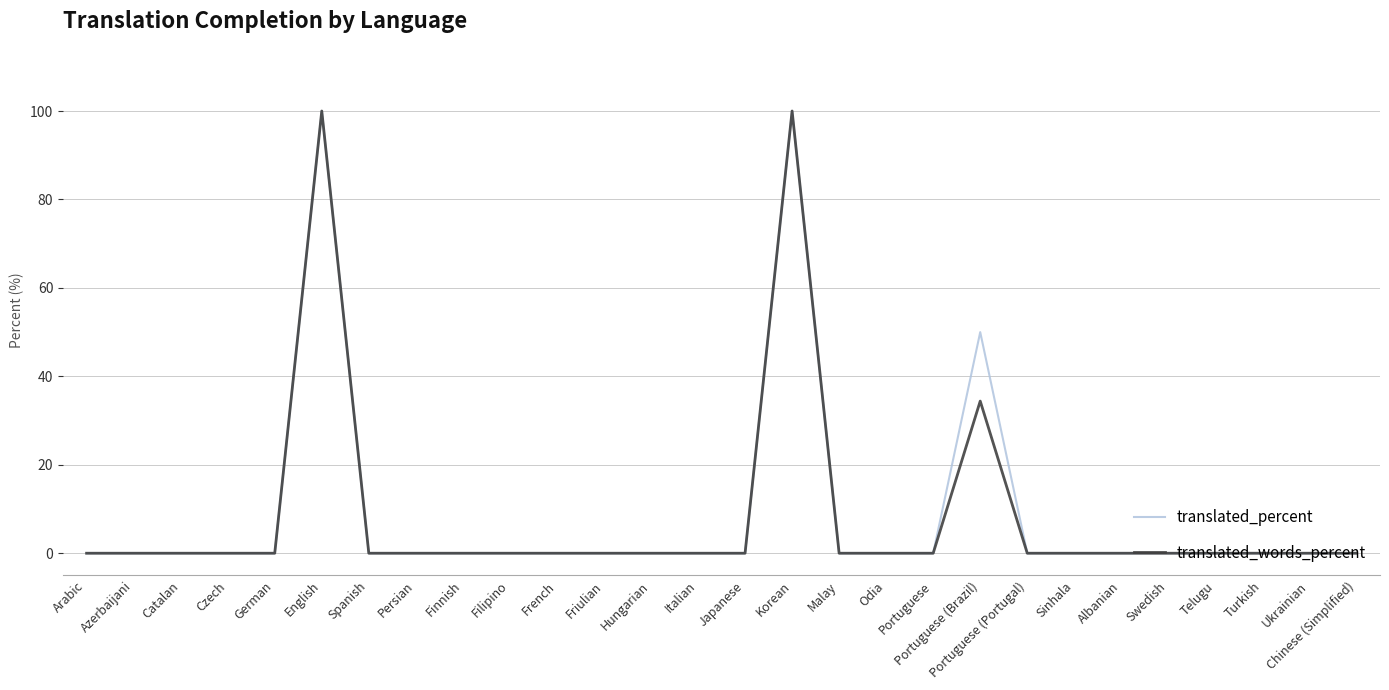

The value of translated_percent at Azerbaijani is 0.0. True or false?

True